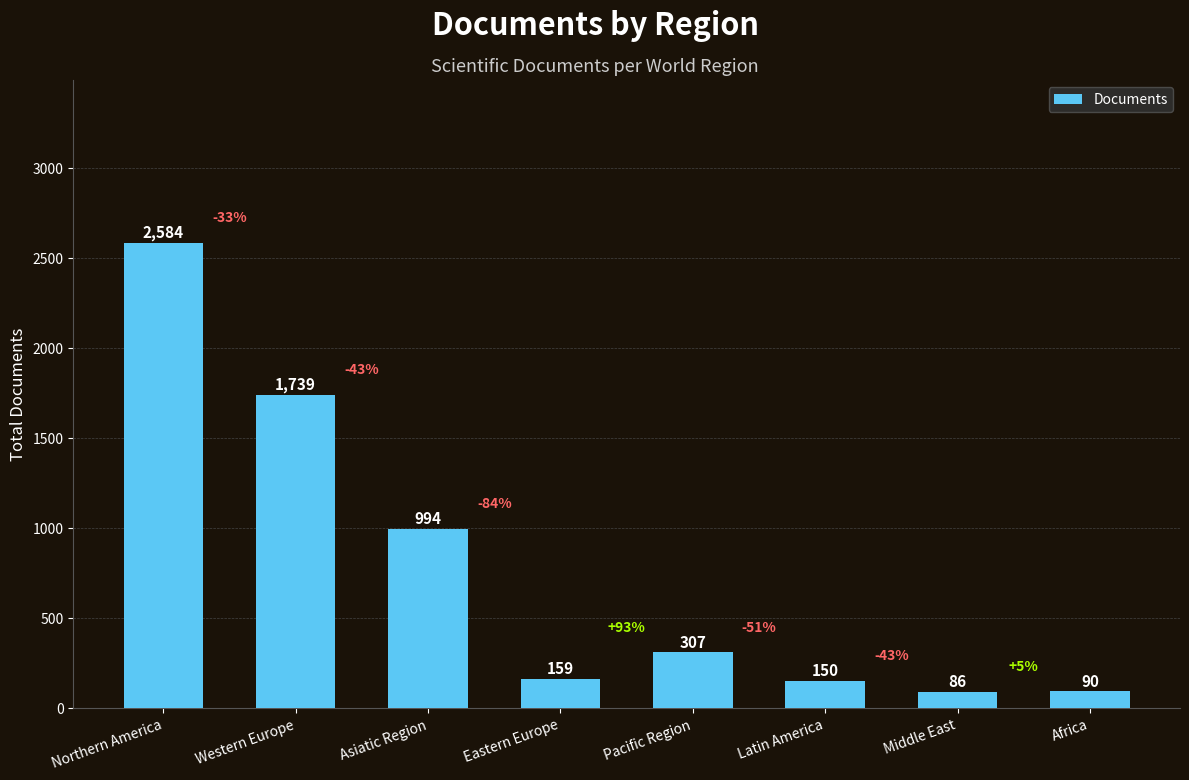

Between Northern America and Latin America, which is larger?

Northern America